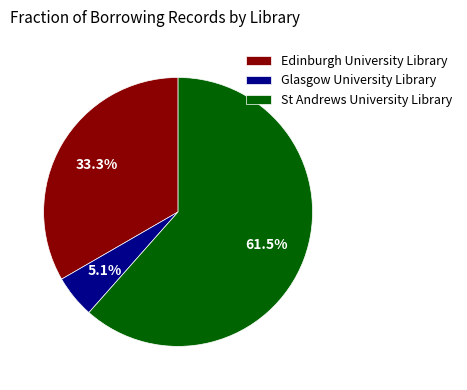

Which category has the smallest portion of the pie?

Glasgow University Library